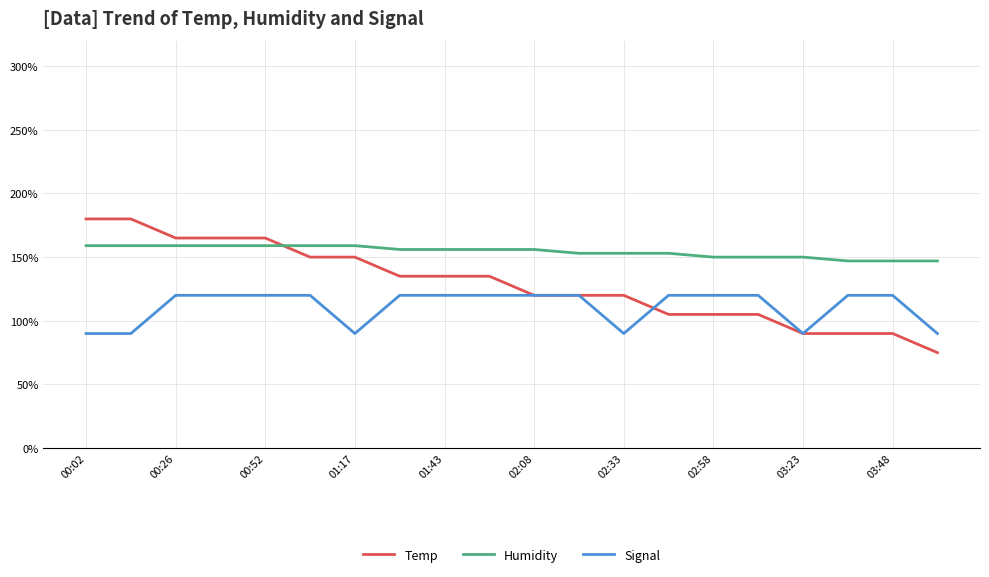

Rank the series by their average value, from highest to lowest.

Humidity, Temp, Signal